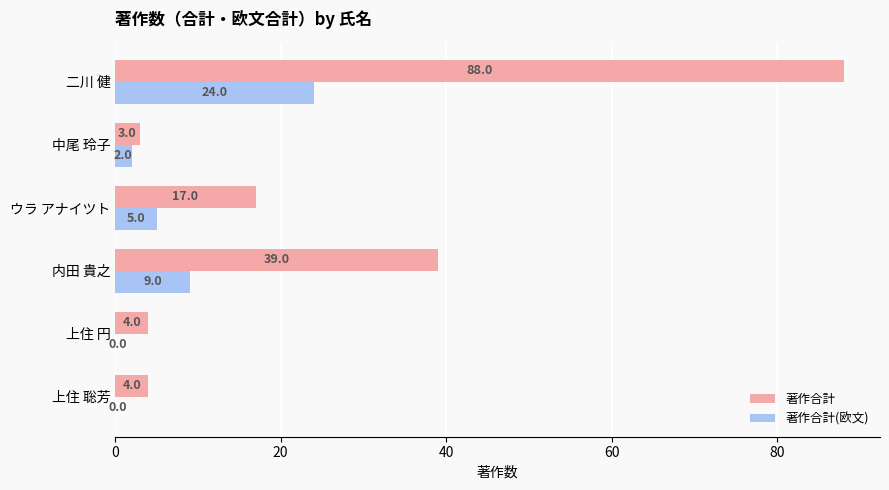

What are all the series names shown in the legend?

著作合計, 著作合計(欧文)